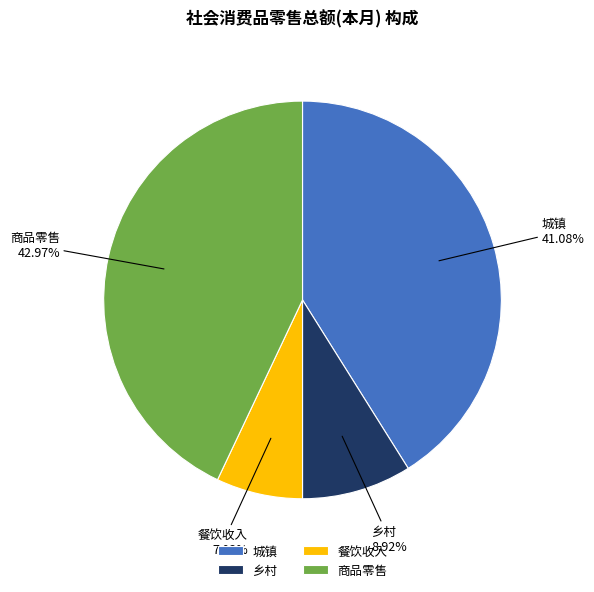

How much of the chart is everything except 城镇?

58.9%